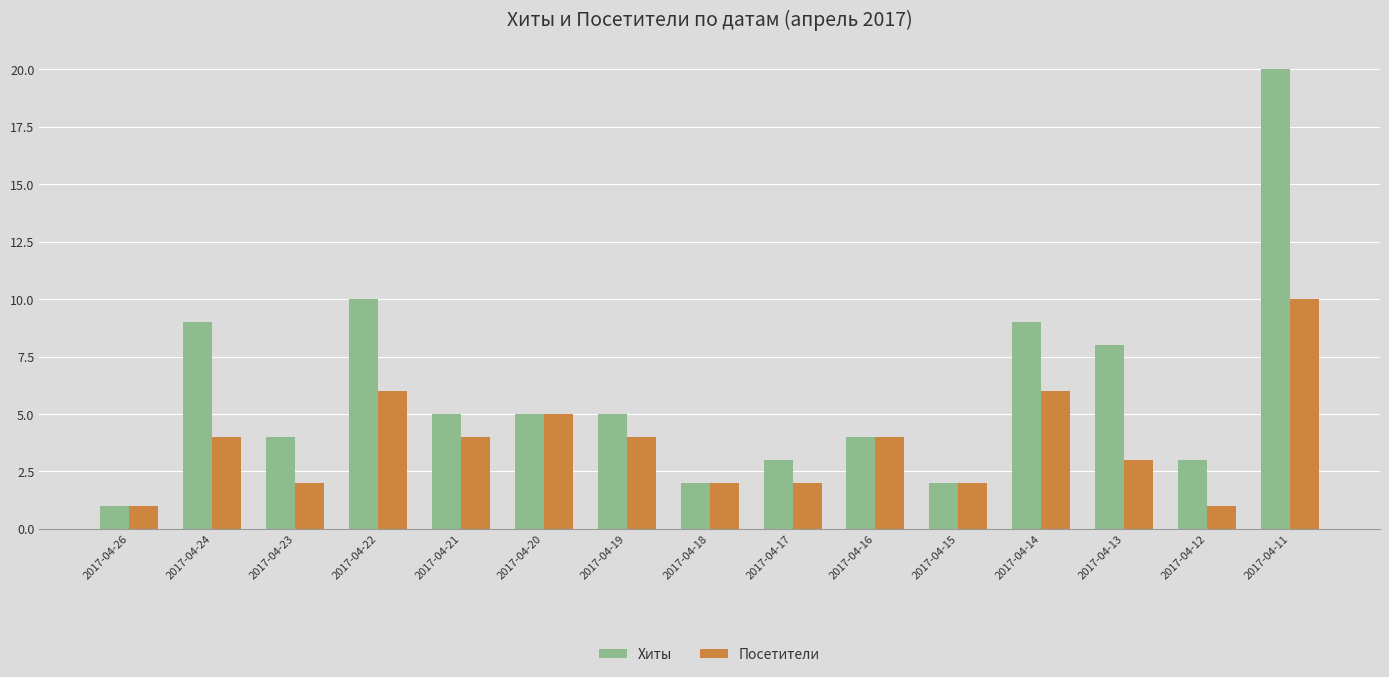

Reading left to right, list all the values displayed in this chart.

Хиты: 2017-04-26=1	2017-04-24=9	2017-04-23=4	2017-04-22=10	2017-04-21=5	2017-04-20=5	2017-04-19=5	2017-04-18=2	2017-04-17=3	2017-04-16=4	2017-04-15=2	2017-04-14=9	2017-04-13=8	2017-04-12=3	2017-04-11=20
Посетители: 2017-04-26=1	2017-04-24=4	2017-04-23=2	2017-04-22=6	2017-04-21=4	2017-04-20=5	2017-04-19=4	2017-04-18=2	2017-04-17=2	2017-04-16=4	2017-04-15=2	2017-04-14=6	2017-04-13=3	2017-04-12=1	2017-04-11=10